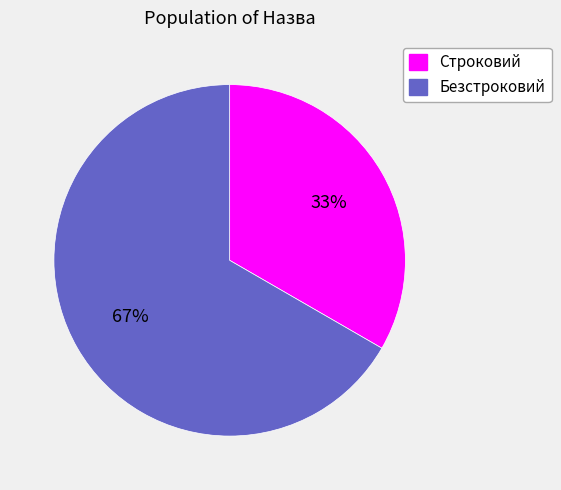

Which category has the biggest portion of the pie?

Безстроковий